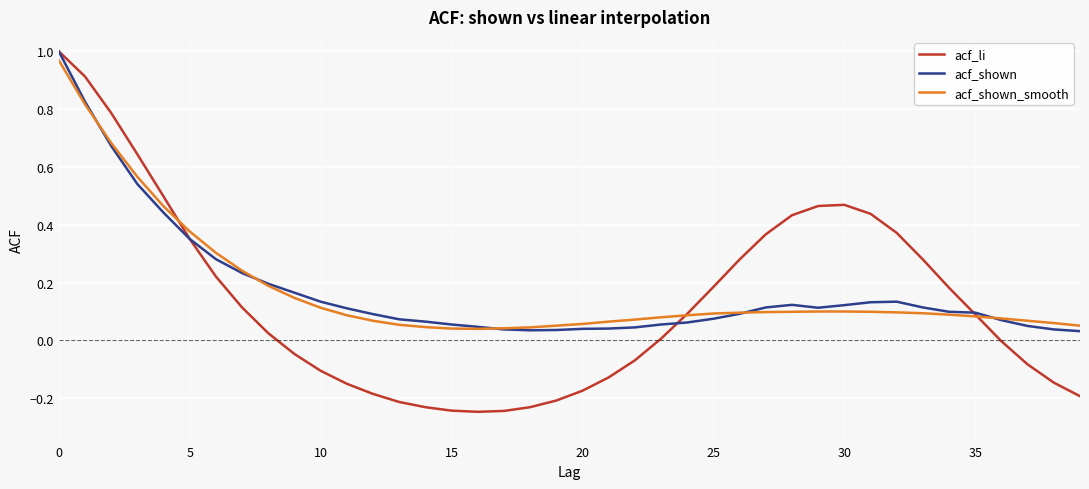

Is this an area chart (filled region under the line)?

No